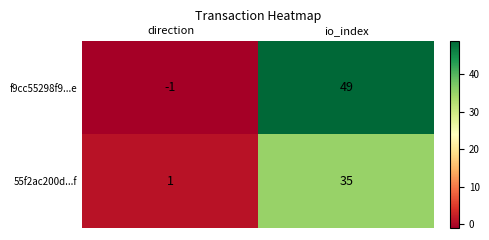

Reading right to left, list all the values displayed in this chart.

f9cc55298f9...e: 49	-1
55f2ac200d...f: 35	1